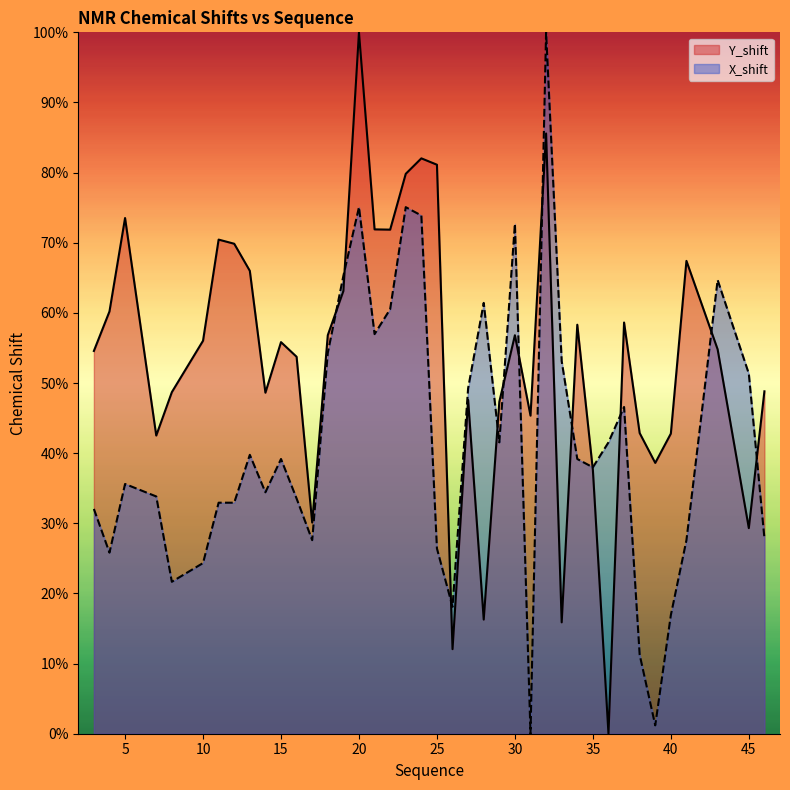

What is the value of the Y_shift point at the 10th from the left?

48.6